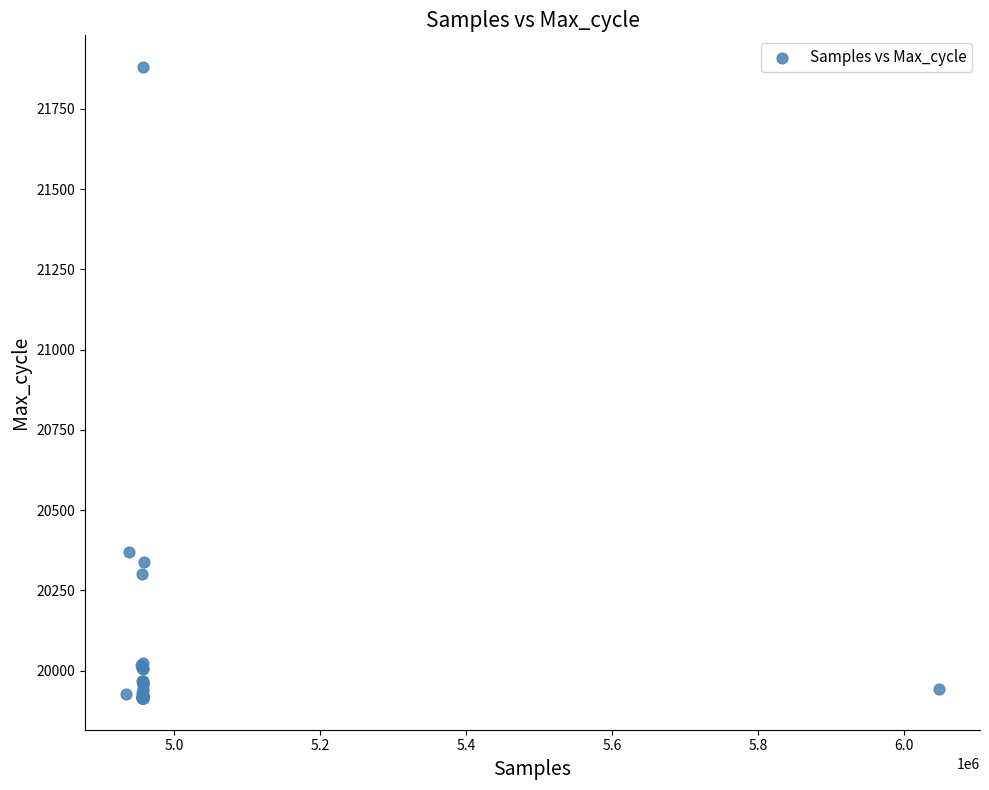

What Y value in the scatter plot is closest to 20897?

20368